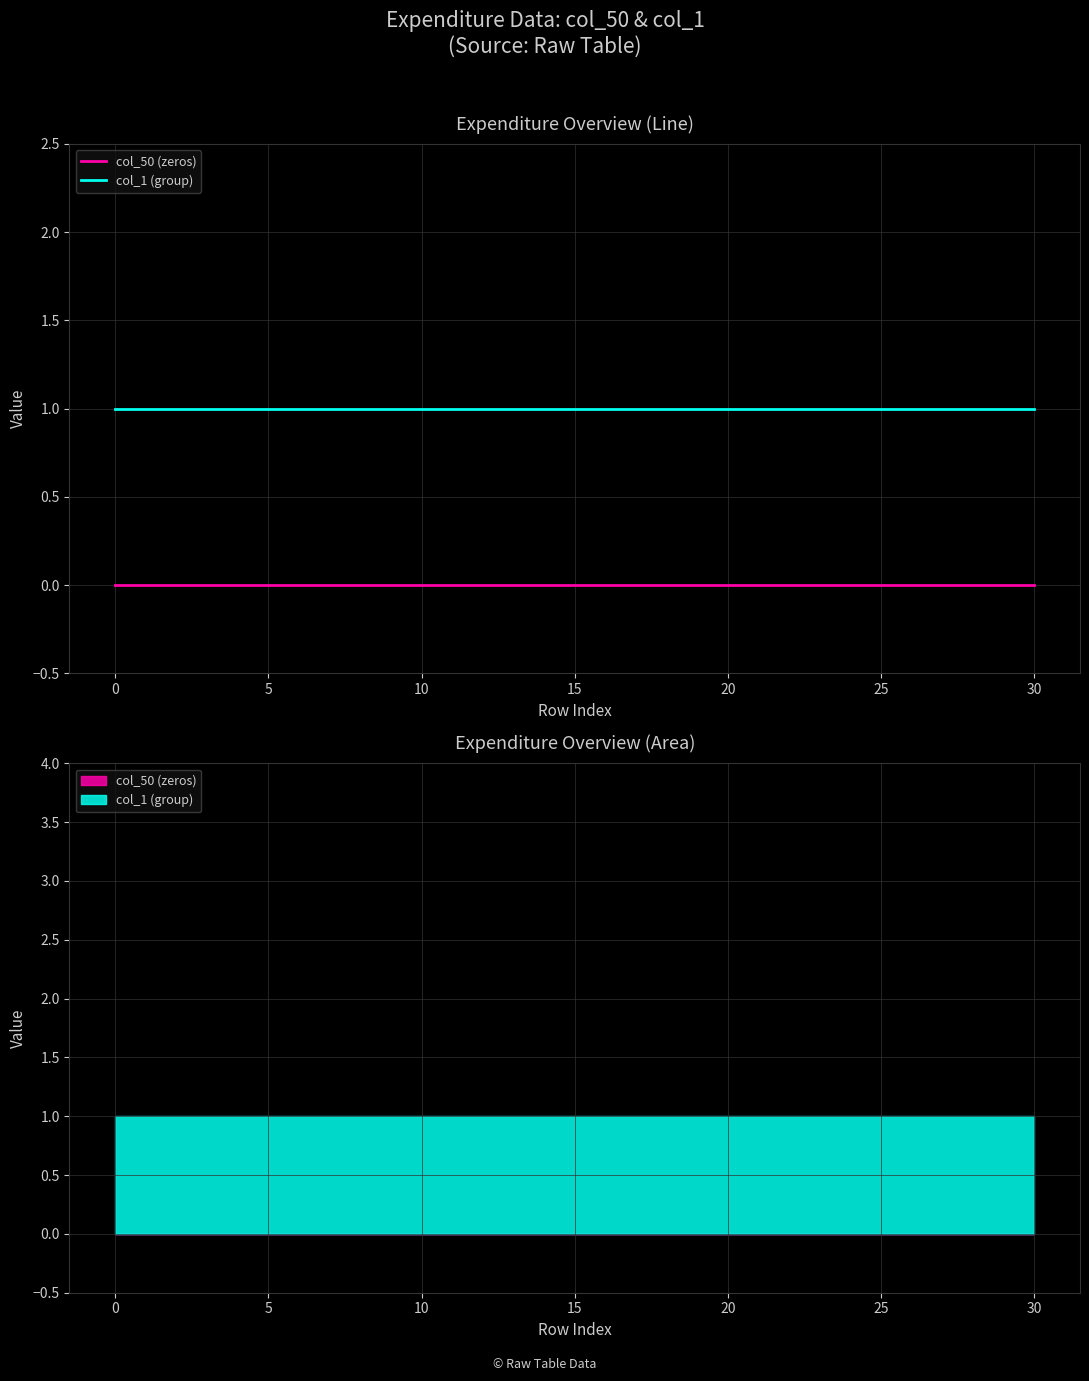

True or false: col_50 (zeros) and col_1 (group) intersect in this chart.

False